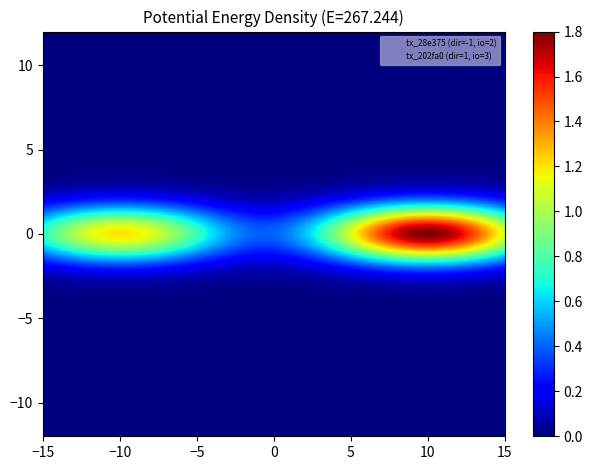

The value of 202fa08fc72152557ebd1be823b52383c902e07 at direction is 1.0. True or false?

True